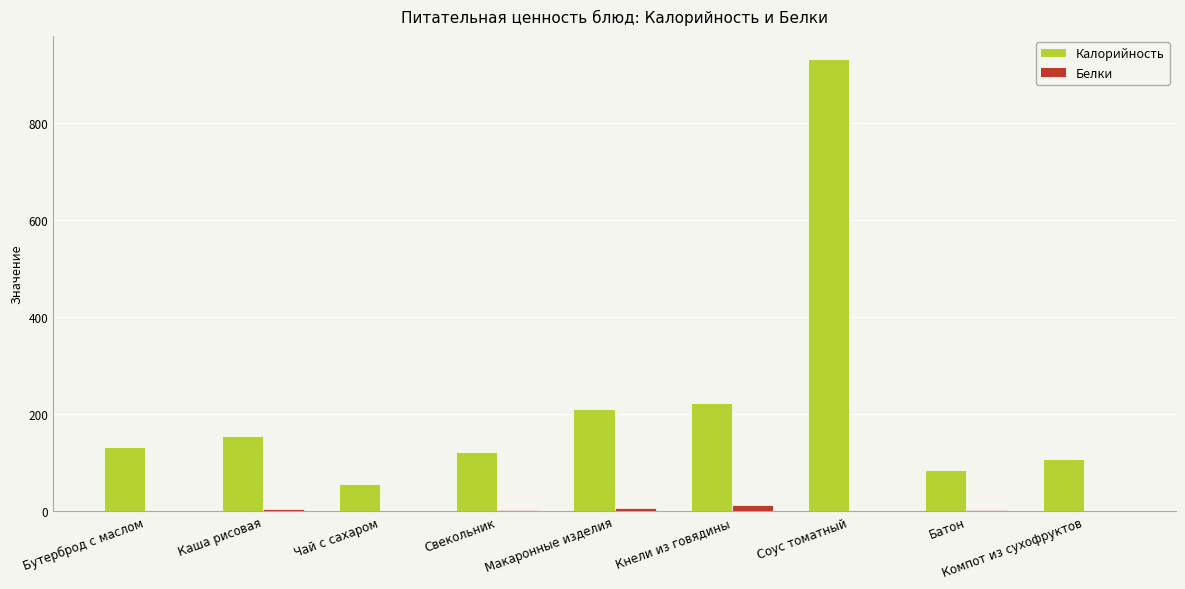

What is the sum of all Белки values?

29.9